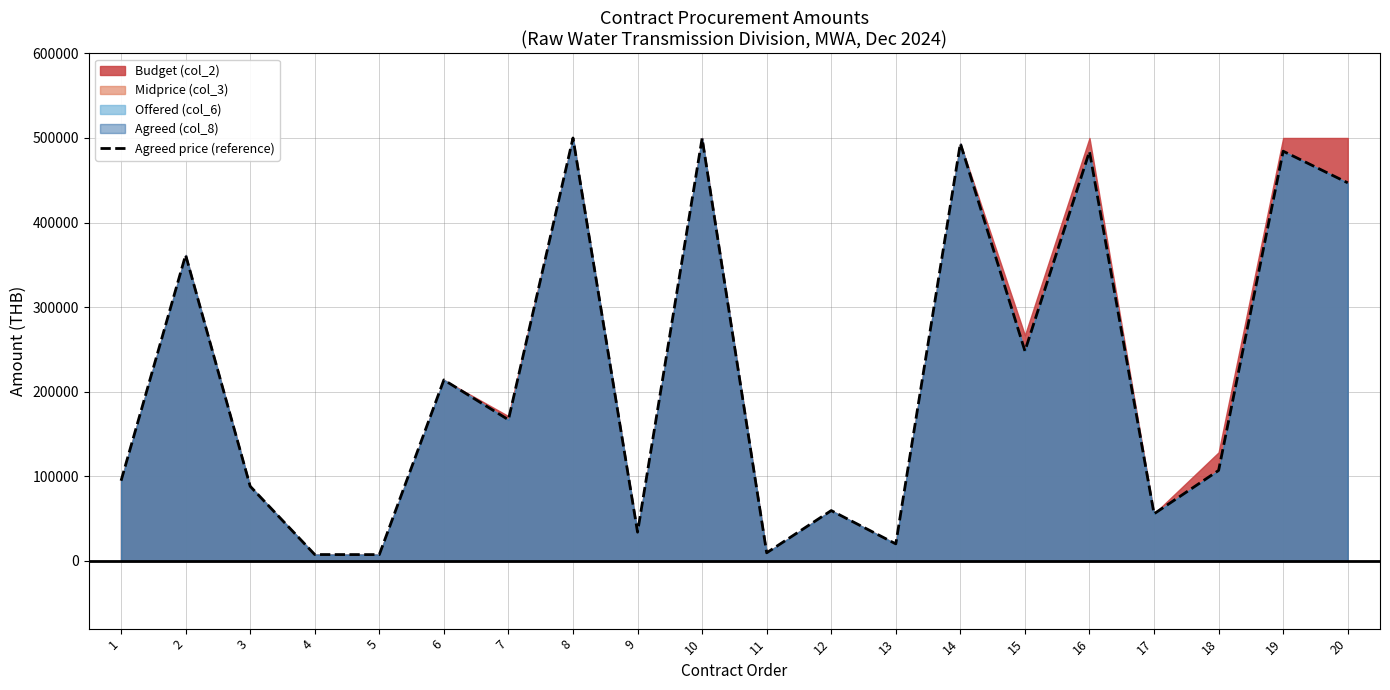

Reading right to left, transcribe all the data shown in this chart.

20=446992.5	19=484389.0	18=107000.0	17=55747.0	16=484068.0	15=248240.0	14=493591.0	13=20203.7	12=59556.2	11=9630.0	10=499690.0	9=34026.0	8=499994.0	7=166920.0	6=214000.0	5=7511.4	4=7575.6	3=88275.0	2=361660.0	1=94800.0